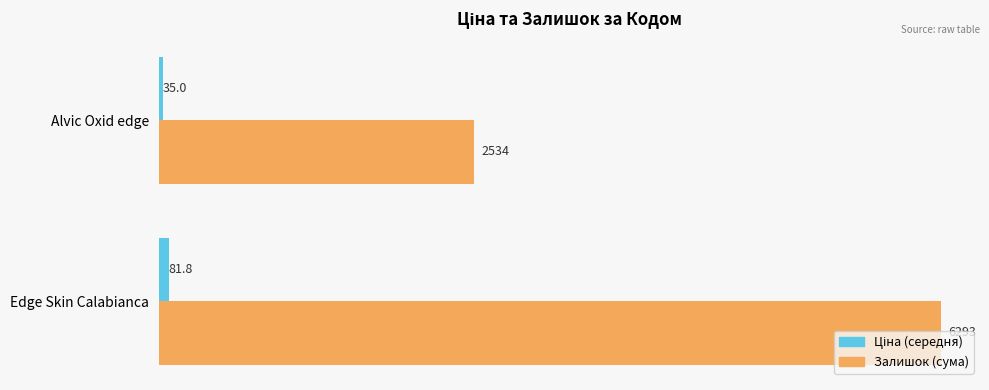

Is it true that Залишок (сума) equals 2534.0 at Alvic Oxid edge?

True